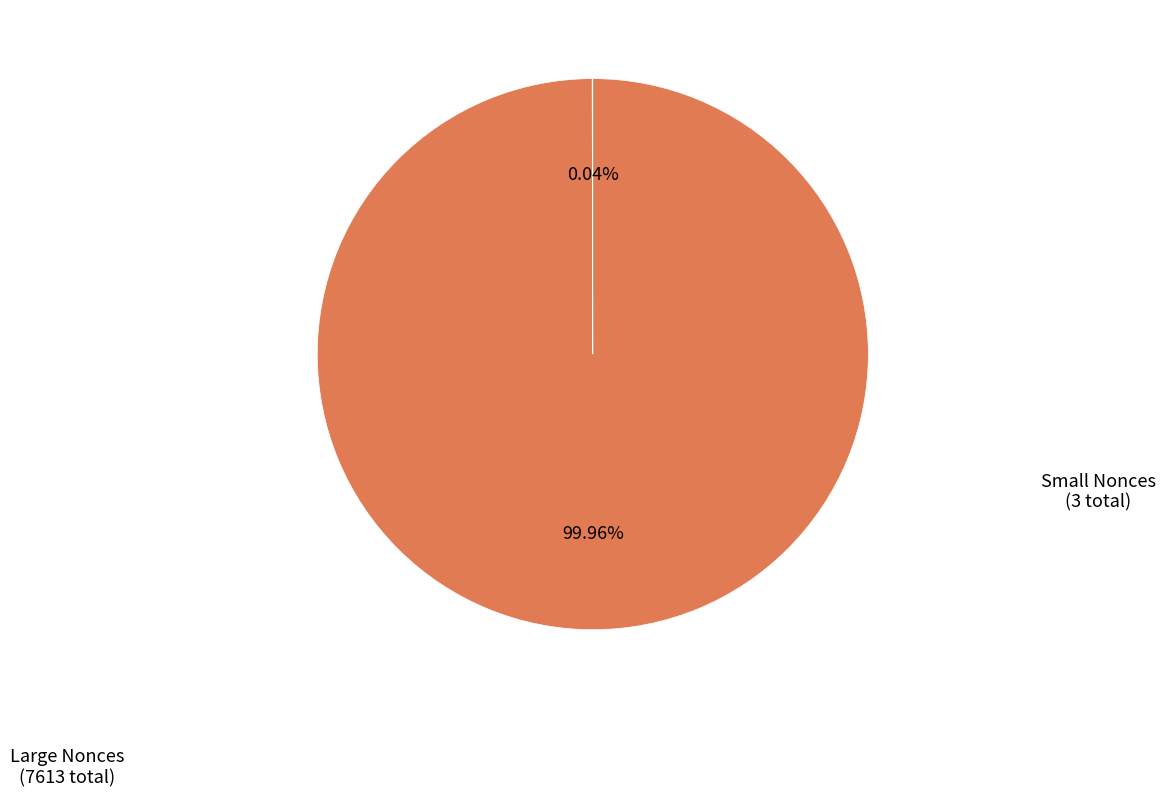

Is there a majority slice in this chart?

Yes